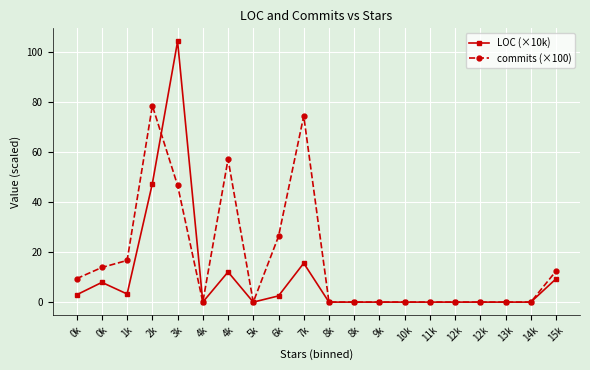

What value does the LOC (×10k) series have at 7k?

15.6